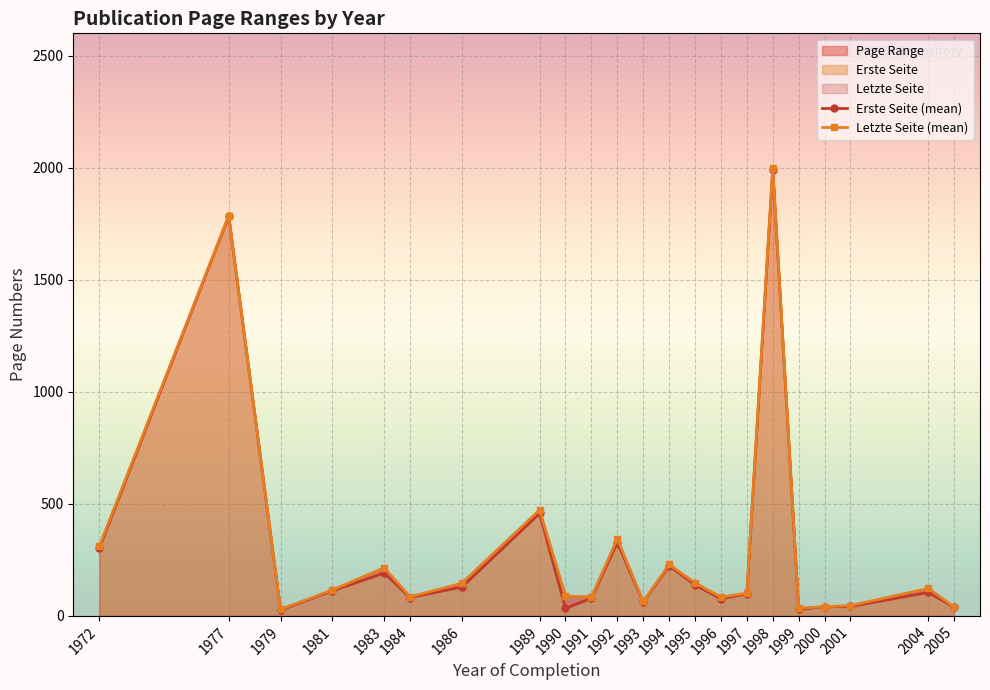

Does the chart display data point markers on the line(s)?

Yes